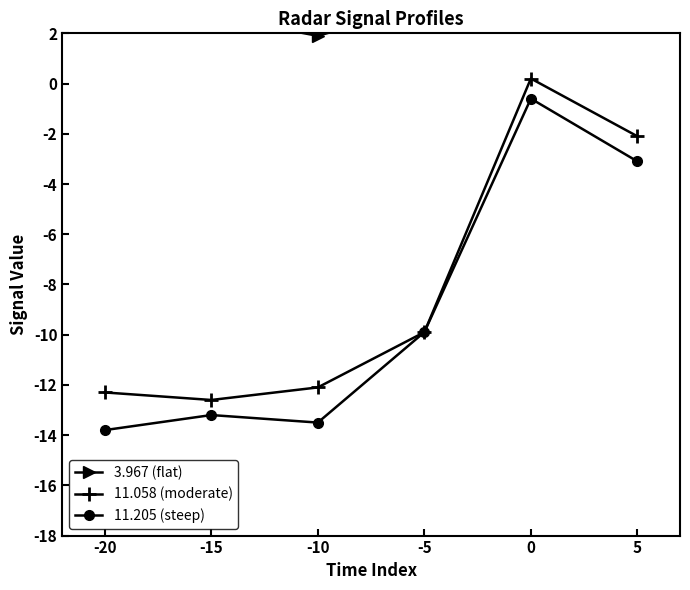

True or false: 3.967 (flat) has more than 1 points higher than both neighbors.

True